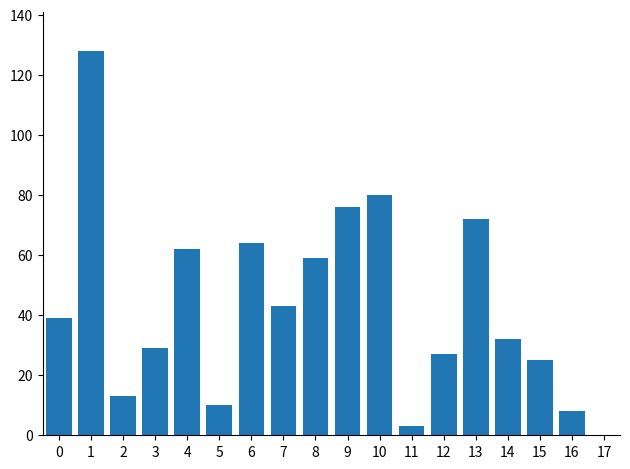

What is the ratio of the value at 4 to the value at 5?

6.2